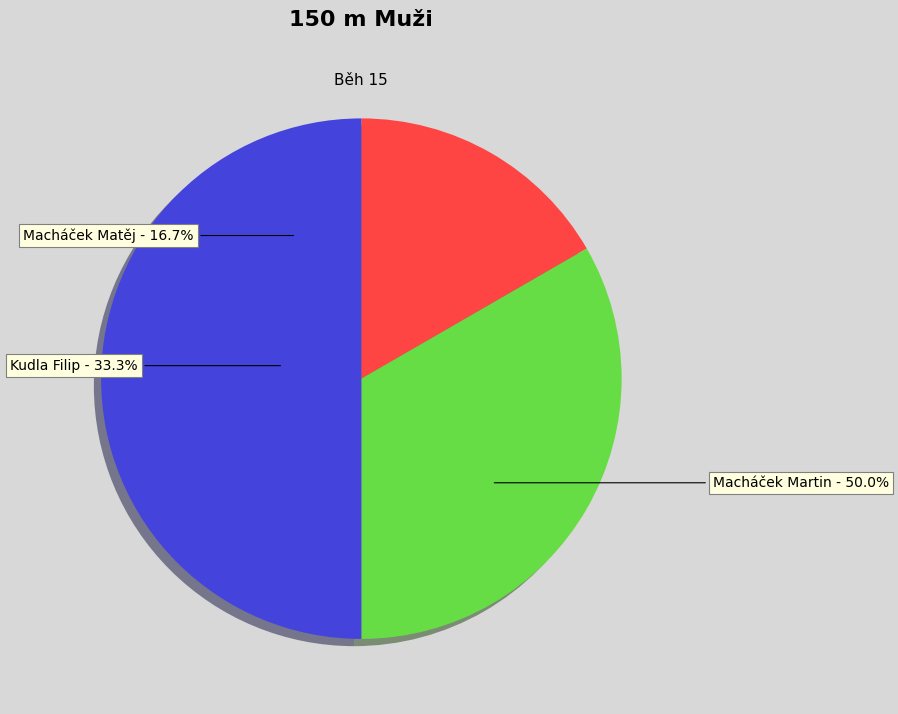

What is the change in value from Kudla Filip to Macháček Martin?

+1